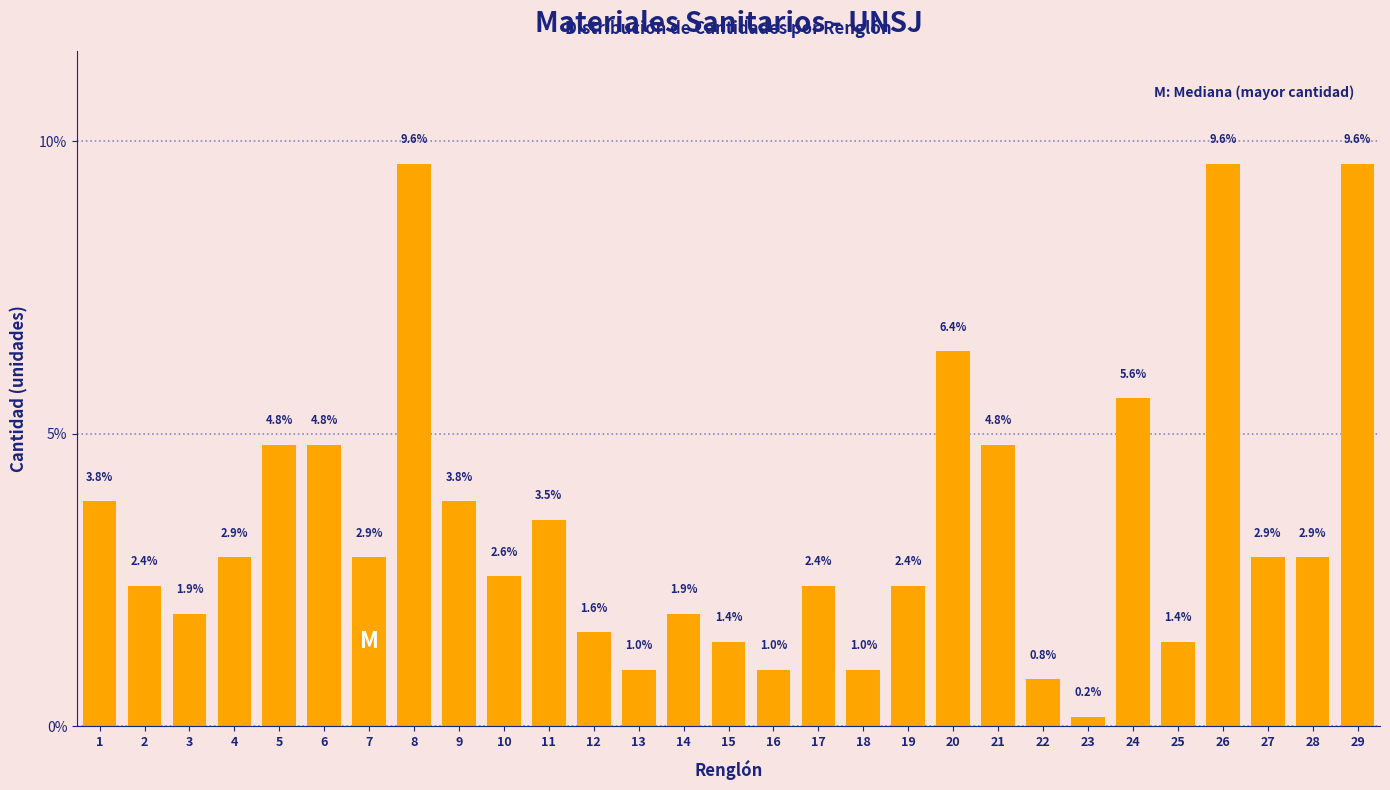

Reading left to right, extract all data points from this chart.

3.8	2.4	1.9	2.9	4.8	4.8	2.9	9.6	3.8	2.6	3.5	1.6	1.0	1.9	1.4	1.0	2.4	1.0	2.4	6.4	4.8	0.8	0.2	5.6	1.4	9.6	2.9	2.9	9.6